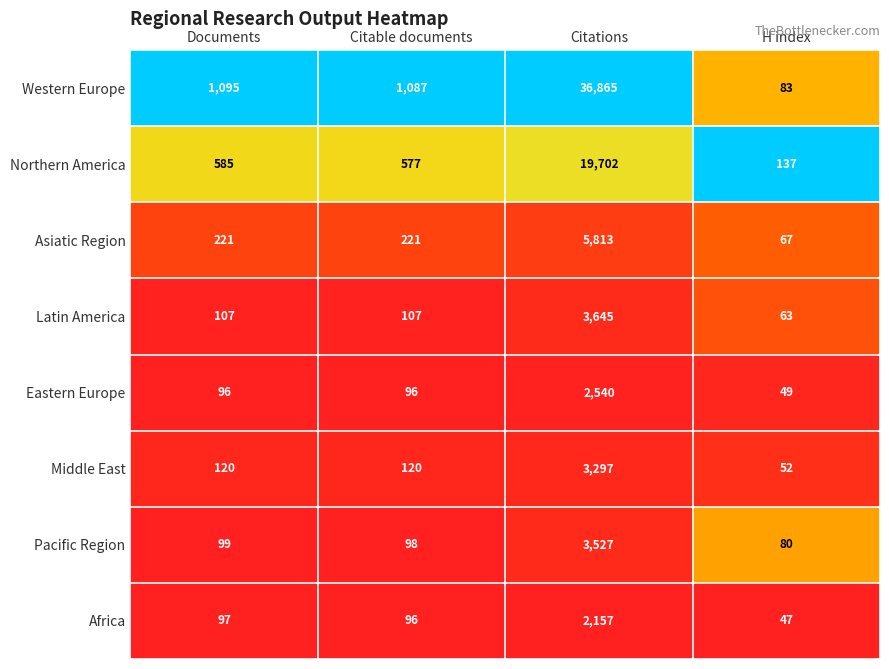

What is the highest value of the Western Europe series?

36865